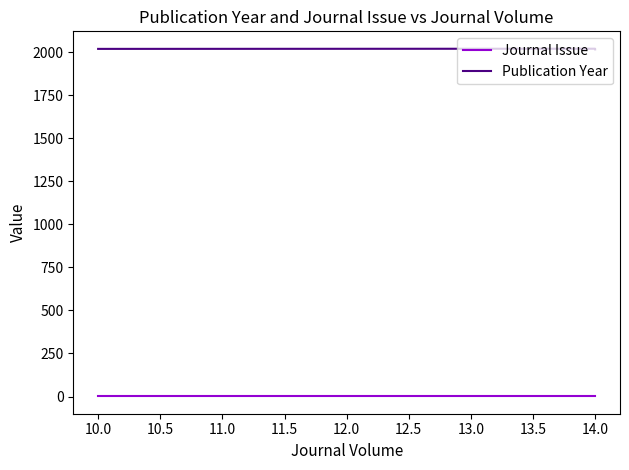

What is the value of the Publication Year point at the 3rd from the left?

2021